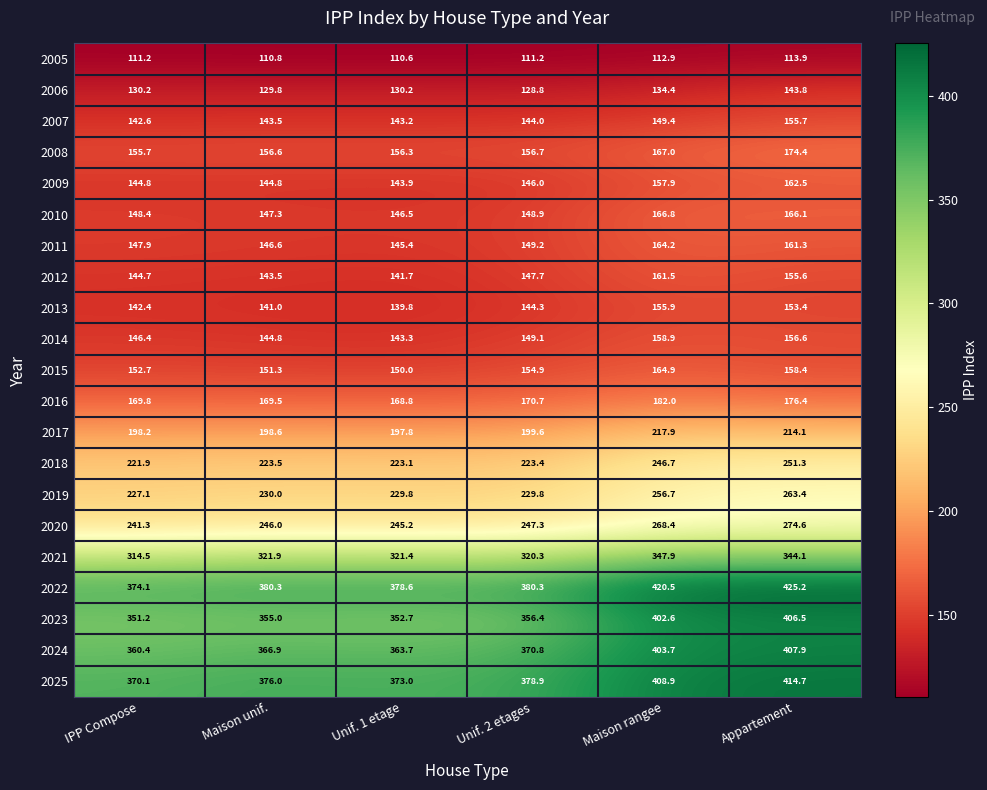

What is the difference between the maximum and minimum values in the 2008 series?

18.7